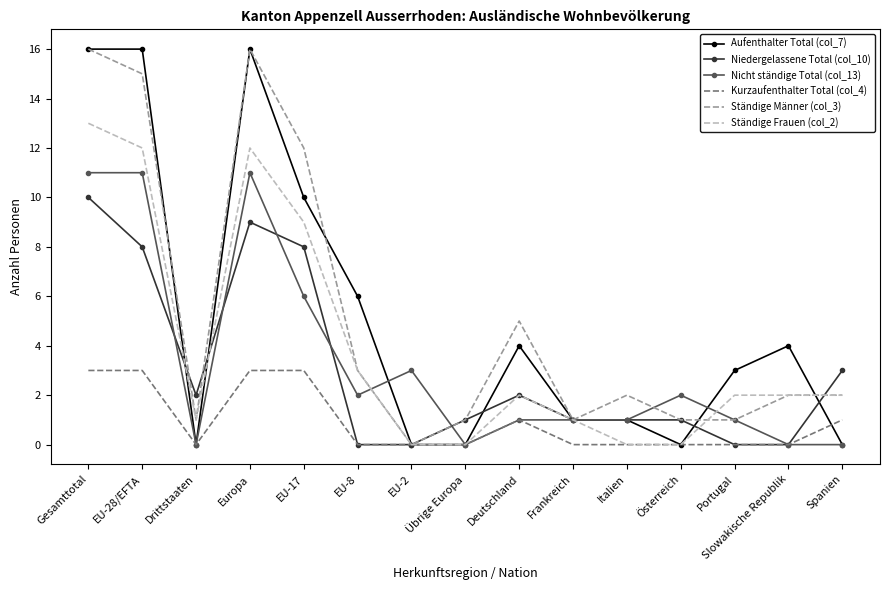

Which series changed the most between Gesamttotal and Übrige Europa?

Aufenthalter Total (col_7)